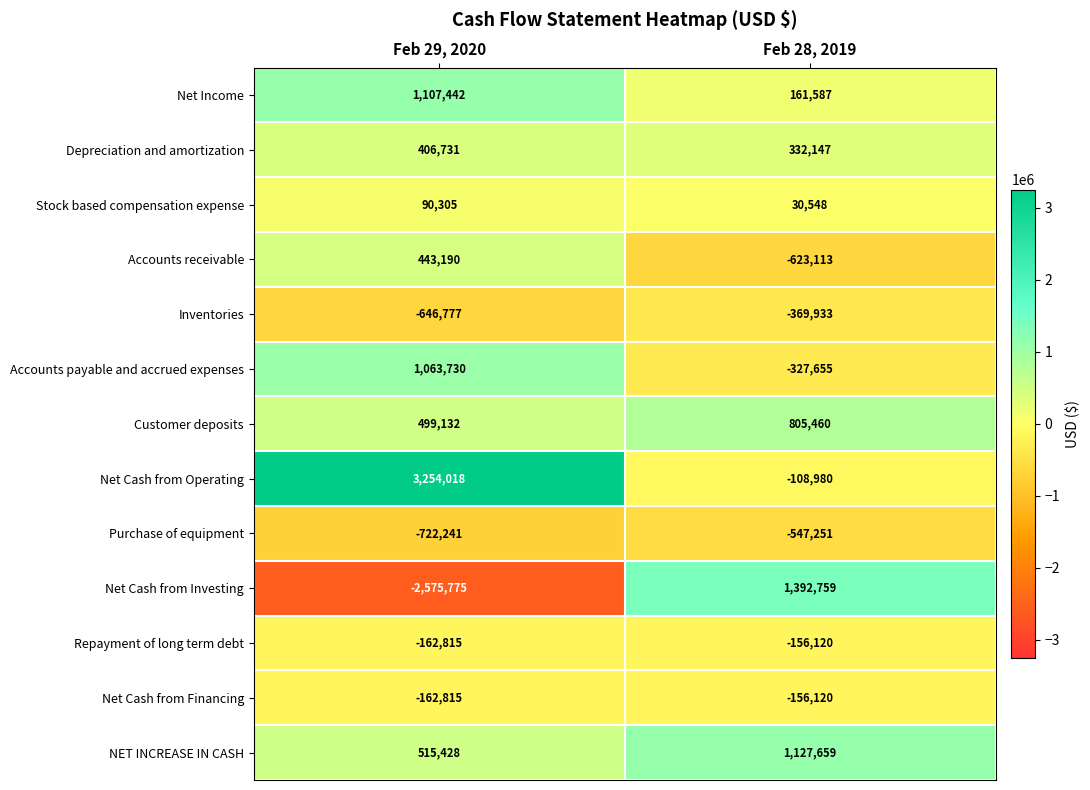

At which category is the sum across all series the highest?

Feb 29, 2020